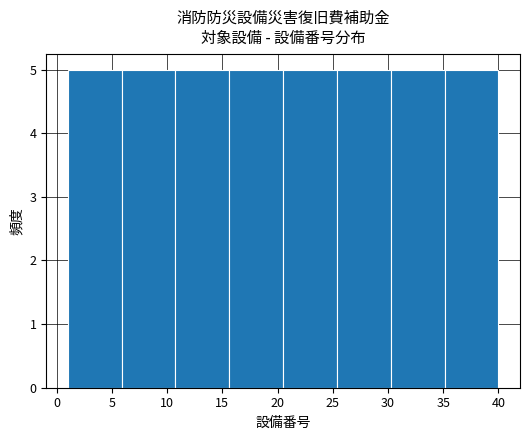

What is the height of the bar covering 11.0 to 15.5 on the x-axis? Neither the bar edges nor the heights are printed on the chart, so give them approximately, as read against the axes.

5